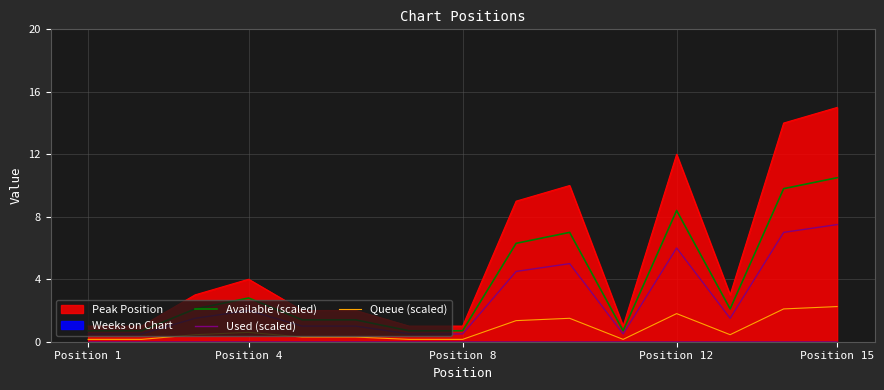

True or false: Available (scaled) and Queue (scaled) intersect in this chart.

False